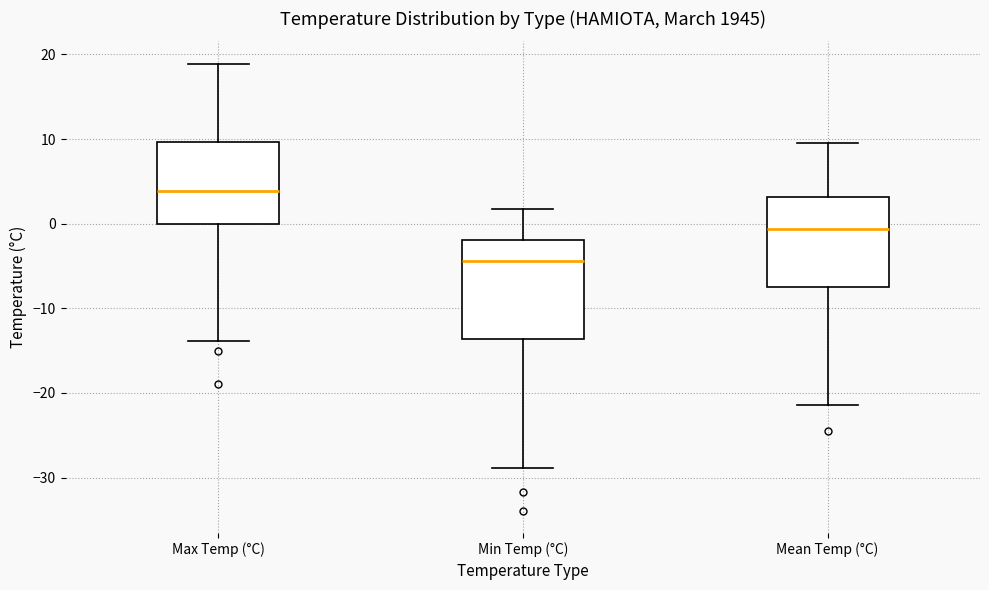

Which box is the tallest, from its lower edge to its upper edge?

Min Temp (°C)